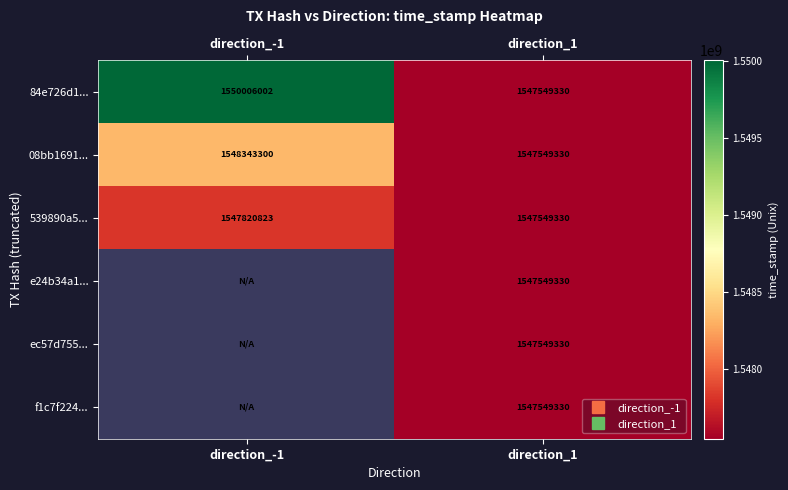

How many data points does each series have?

2